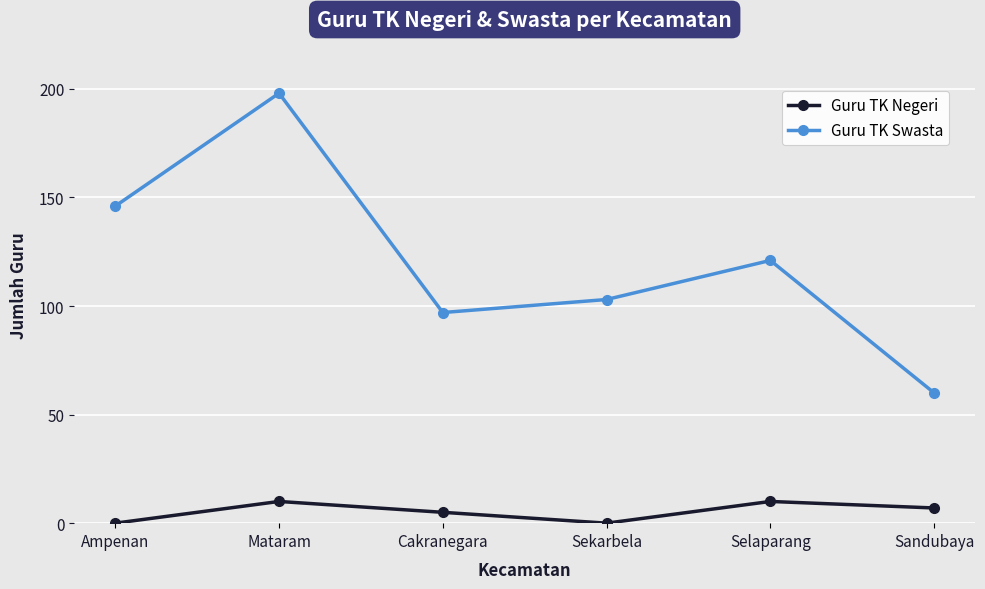

Which series changed the most between Ampenan and Sandubaya?

Guru TK Swasta